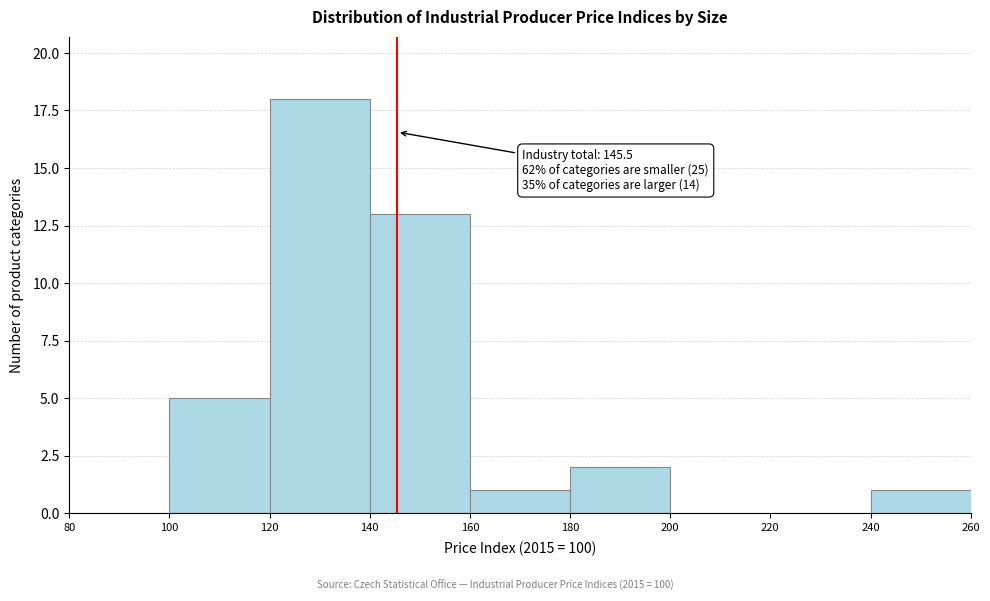

Which range on the x-axis has the tallest bar?

120 to 140